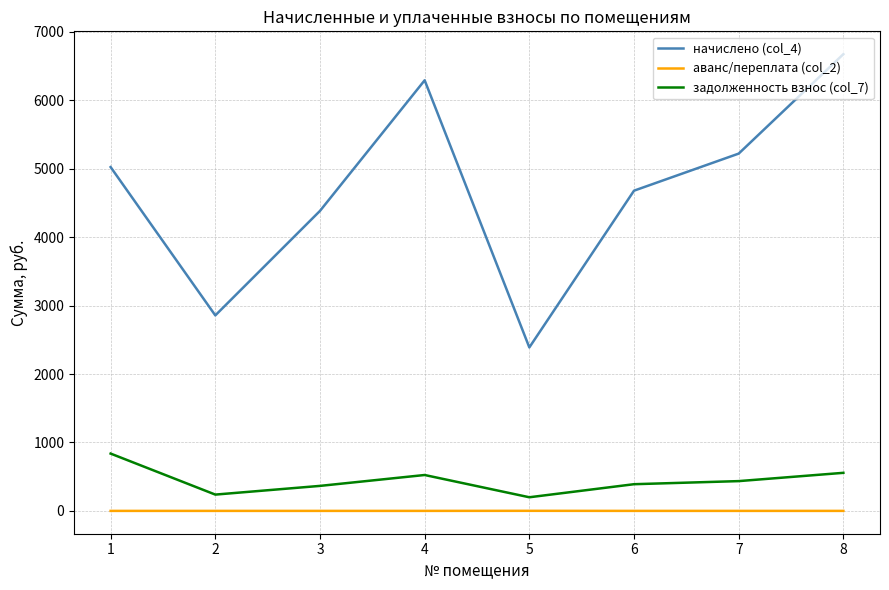

At 4, list the series in order from largest to smallest.

начислено (col_4), задолженность взнос (col_7), аванс/переплата (col_2)